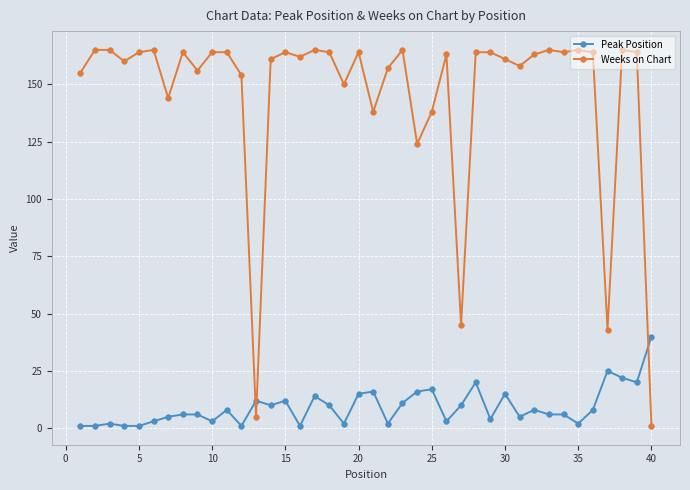

Which series has the largest range (max minus min)?

Weeks on Chart